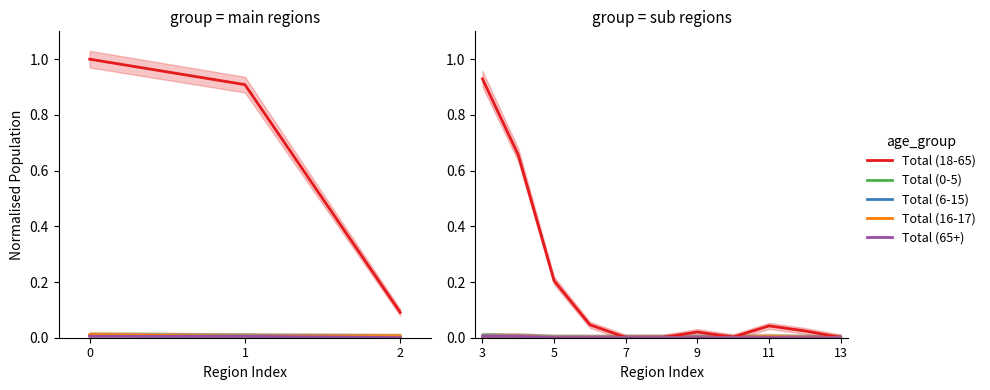

Does the chart display data point markers on the line(s)?

No